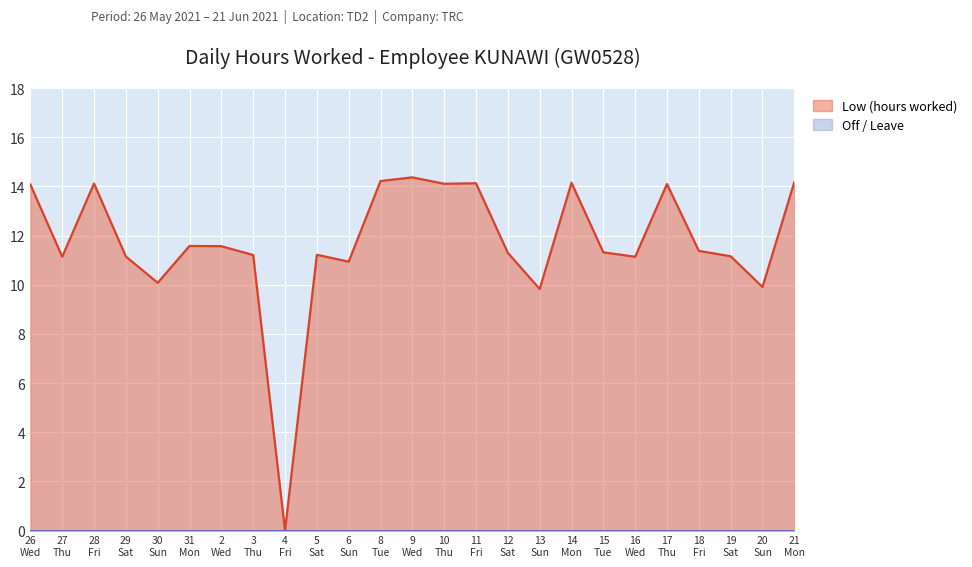

How many interior local peaks (higher than both neighbors) does the data have?

7